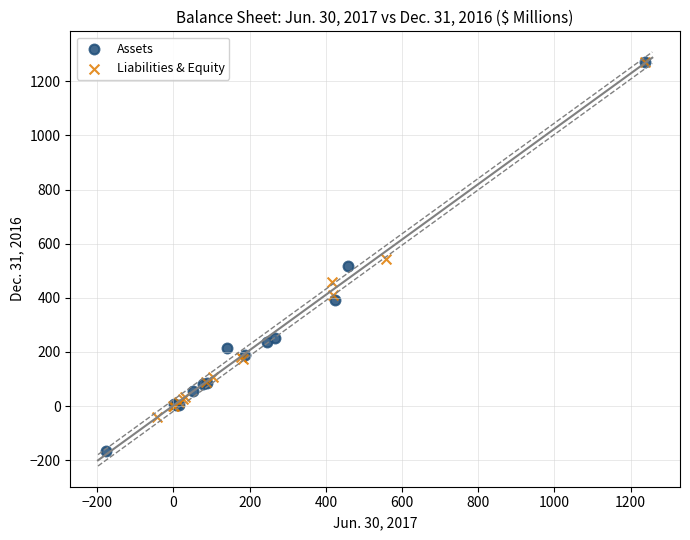

Which series reaches the minimum Y coordinate?

Assets